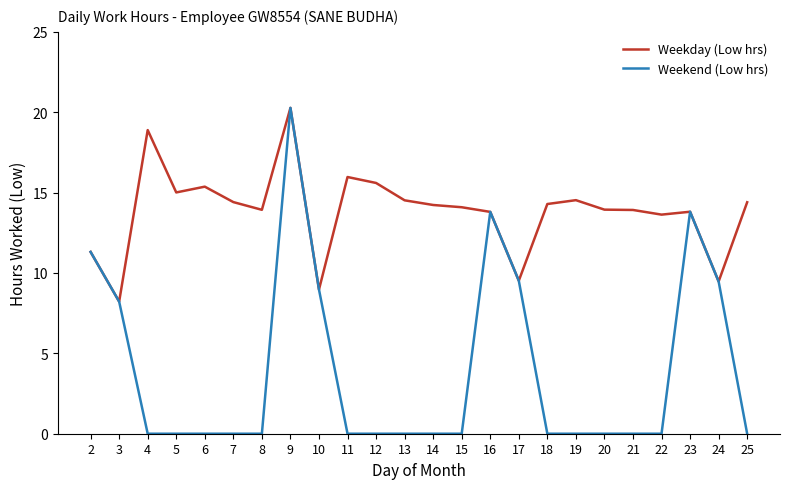

What is the spread (max minus min) of values at 18?

14.3